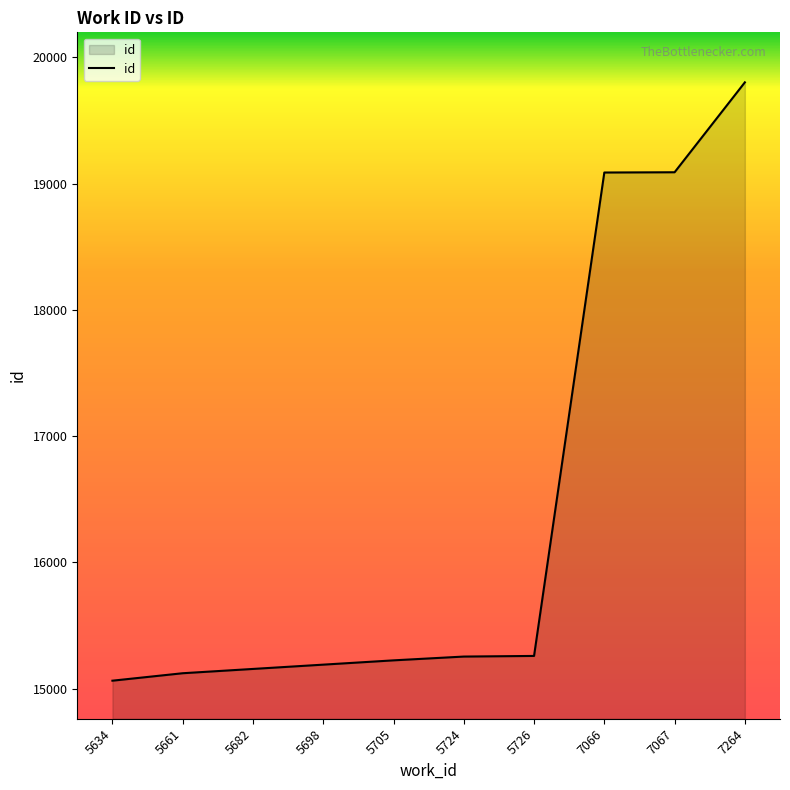

What is the maximum value shown in the chart?

19802